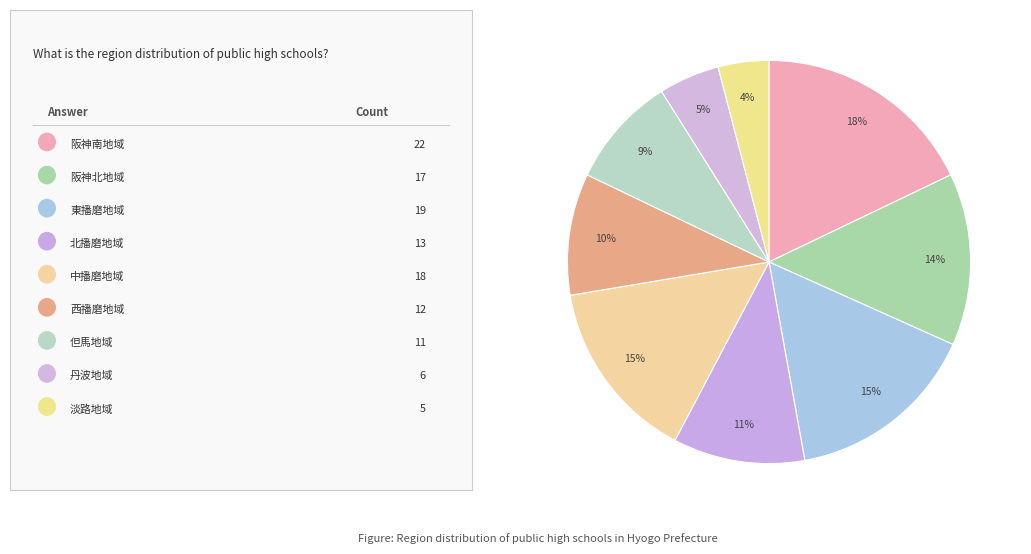

What is the smallest slice in the pie chart?

淡路地域